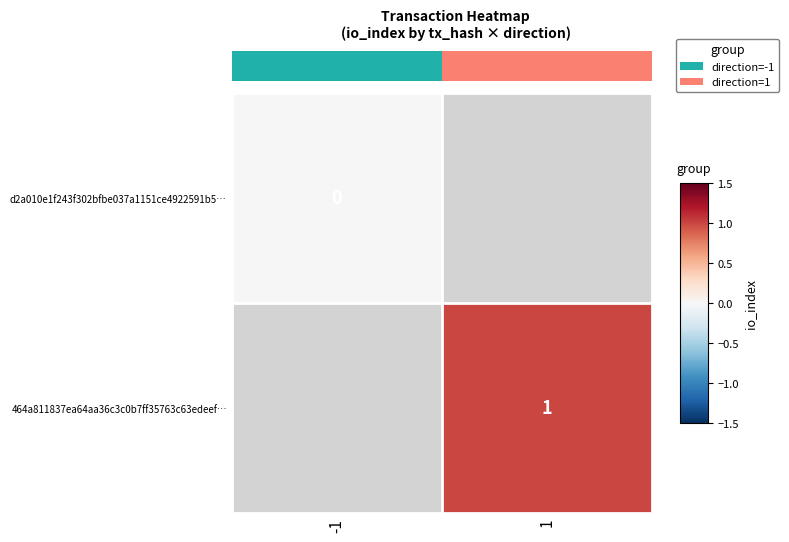

True or false: 464a811837ea64aa36c3c0b7ff35763c63edeef… has a value of 1.0 at 1.

True